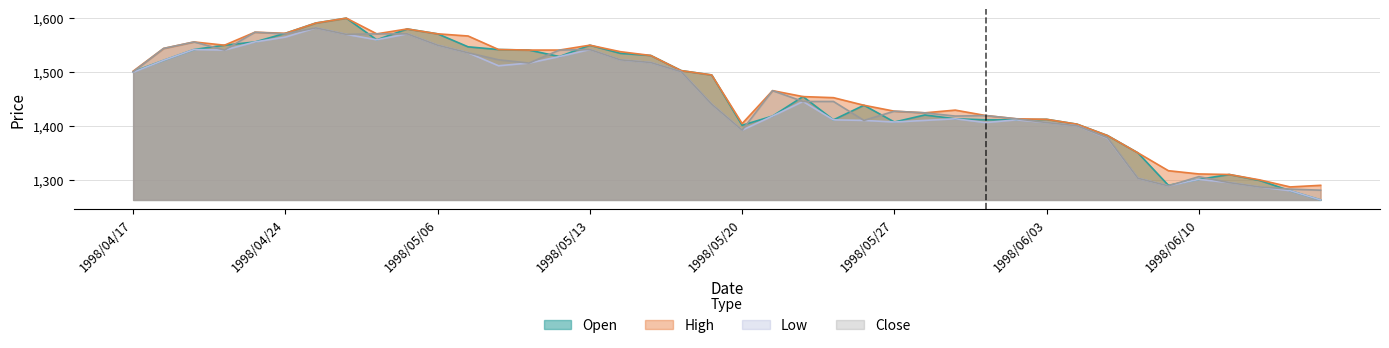

At which category does the chart reach its peak across all series?

1998/04/28